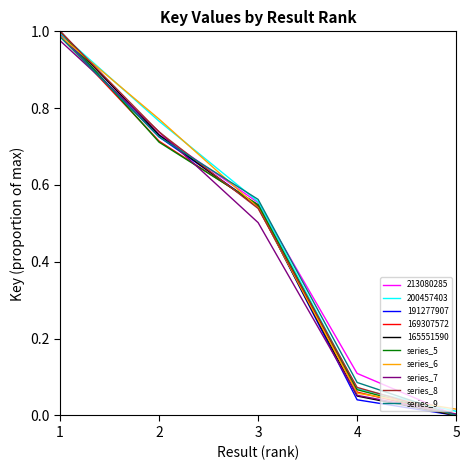

How many series are shown in this chart?

10